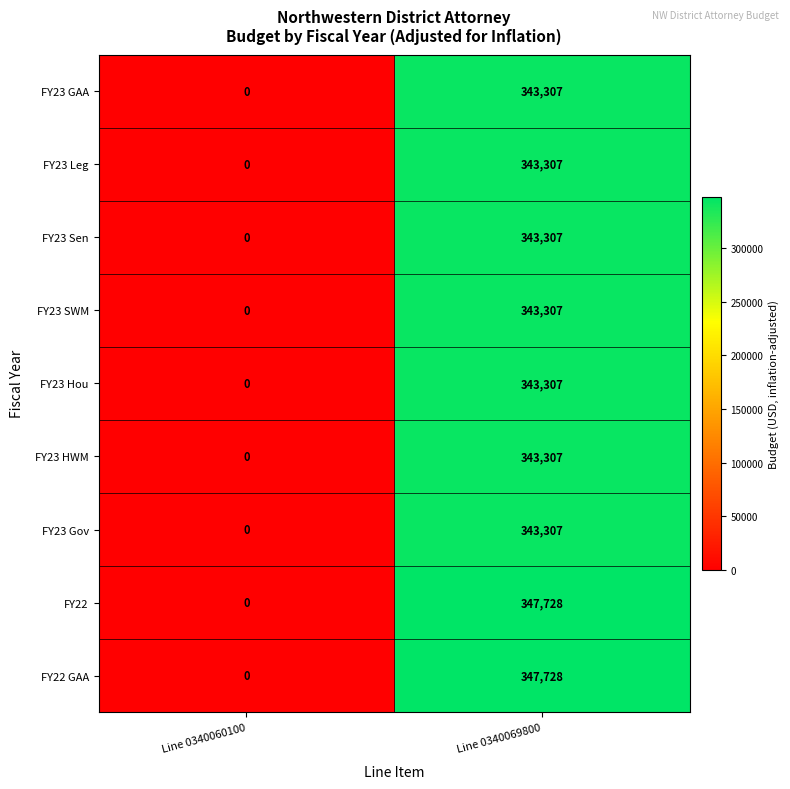

How many series are shown in this chart?

9